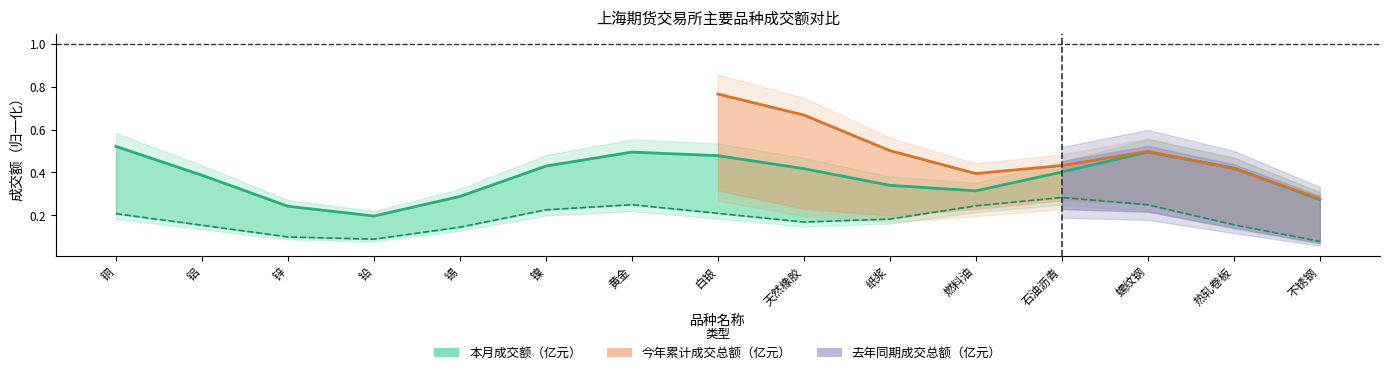

What is the change in value from 锌 to 白银?

+0.2